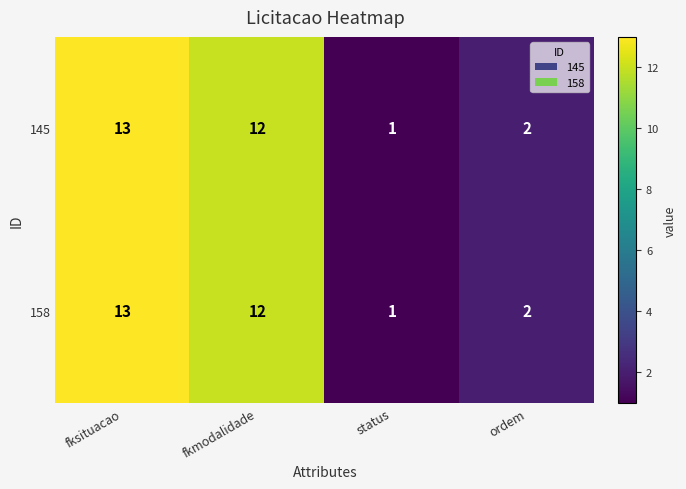

Is the value of 145 at status greater than the value of 158 at ordem?

No